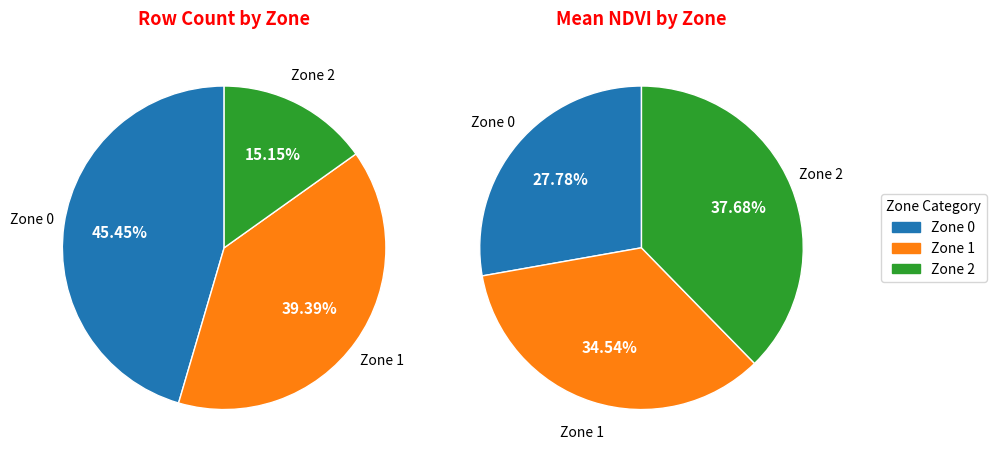

To the nearest percent, what percentage of the pie is Zone 1?

39%